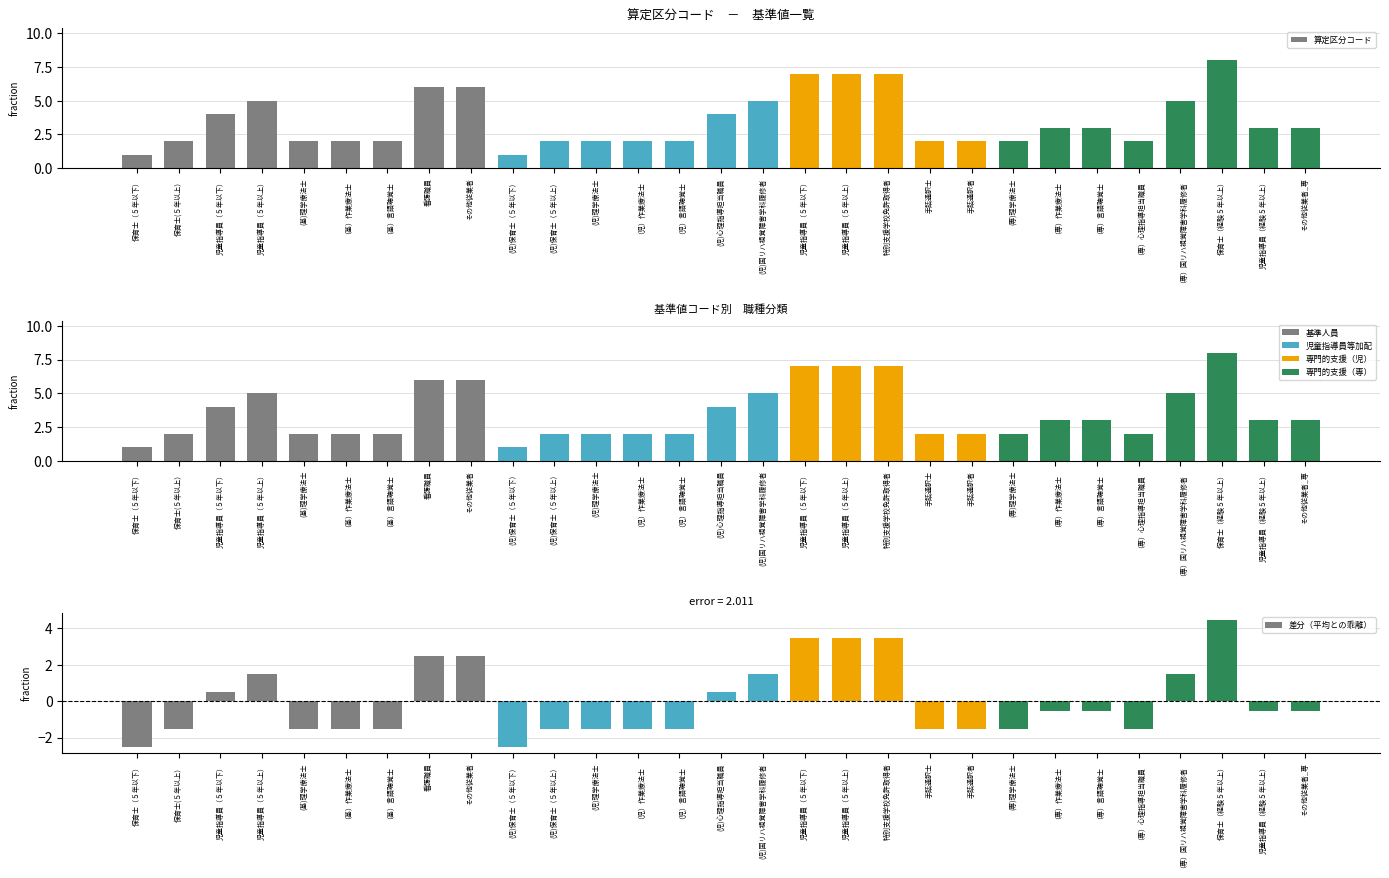

List the series in order of their overall mean, highest first.

算定区分コード, 差分（平均との乖離）